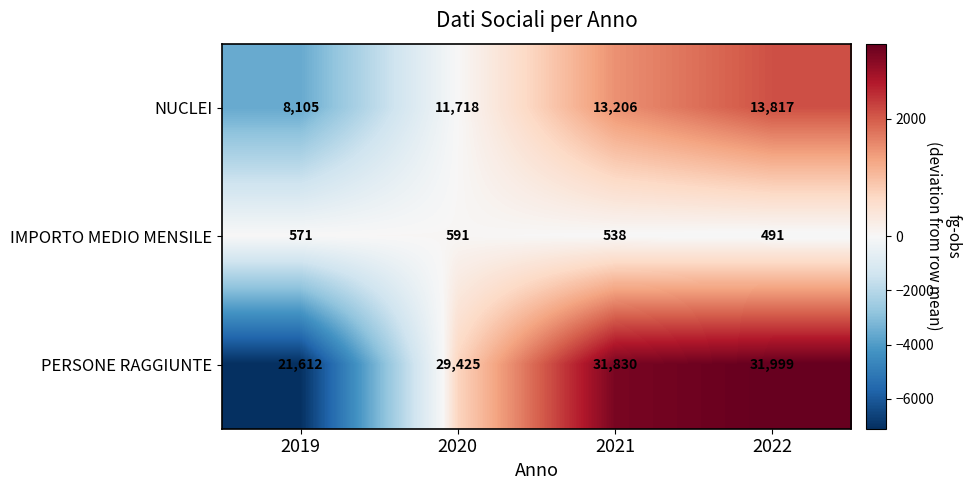

Rank the series at 2021 from highest to lowest value.

PERSONE RAGGIUNTE, NUCLEI, IMPORTO MEDIO MENSILE